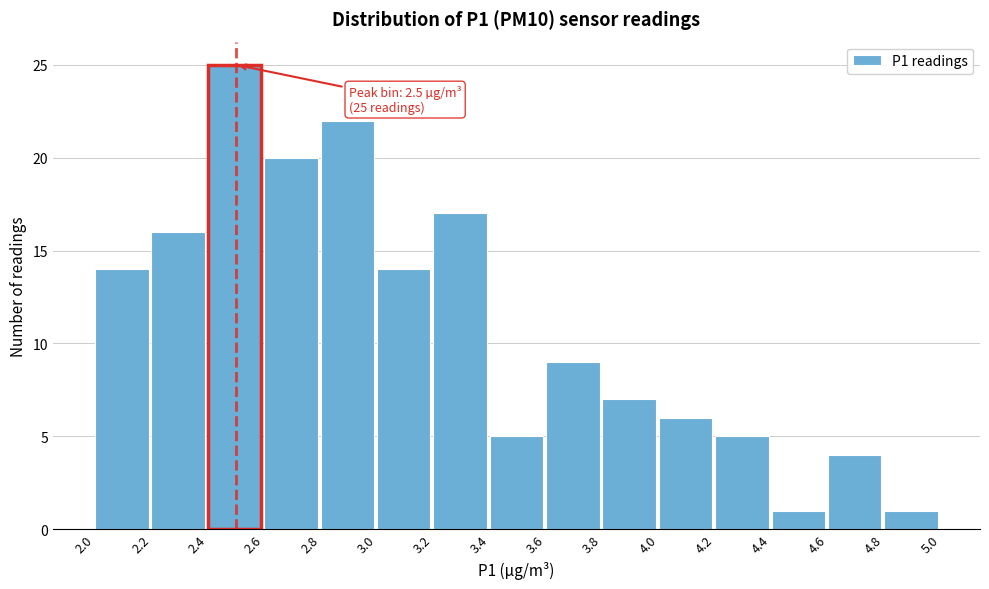

Which range on the x-axis has the tallest bar?

2.4 to 2.6